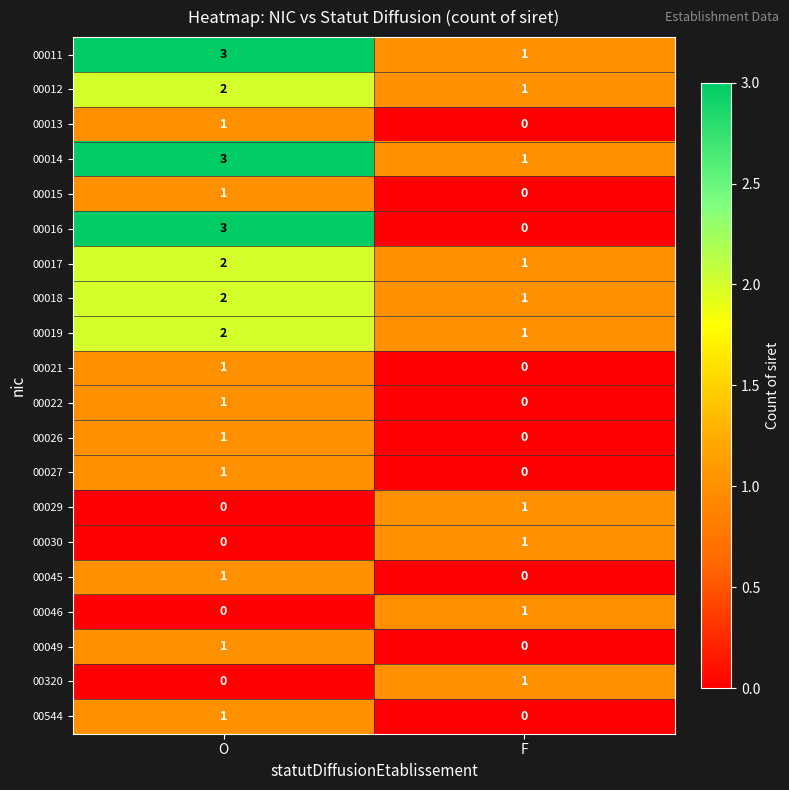

True or false: 00029 has a value of 1 at O.

False